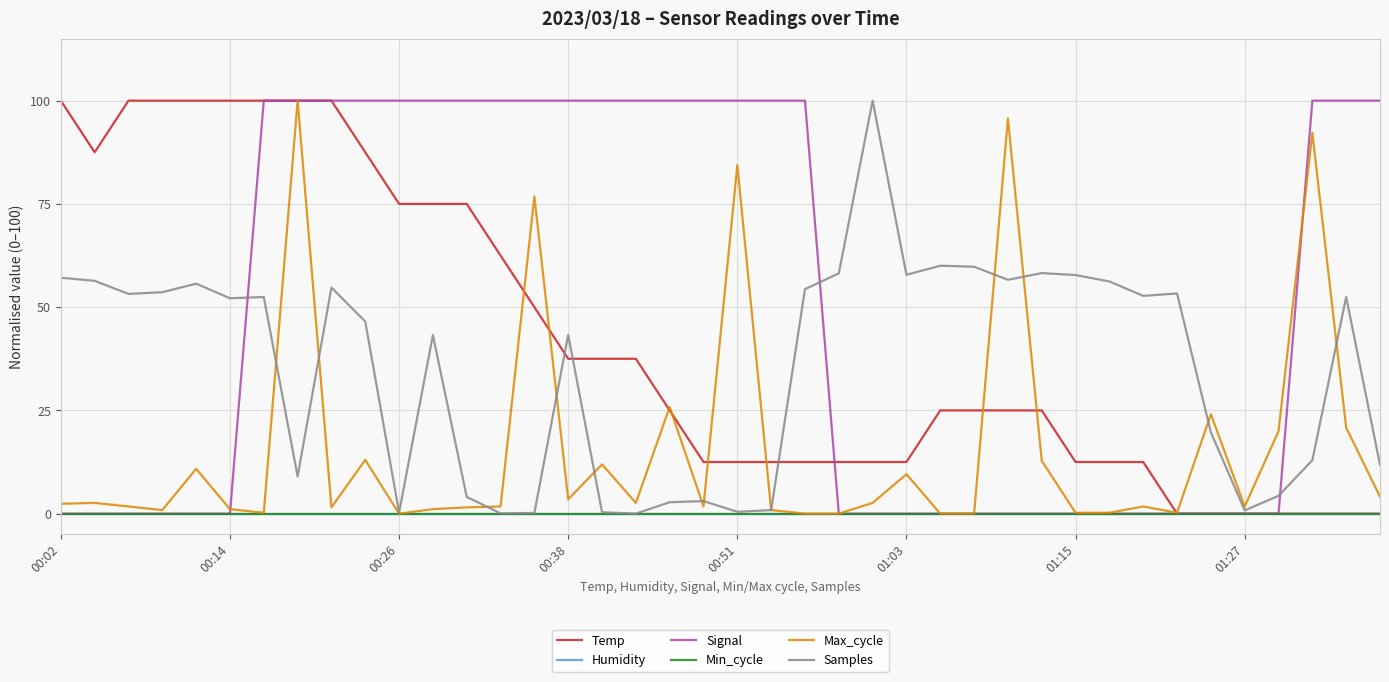

Does the chart display data point markers on the line(s)?

No